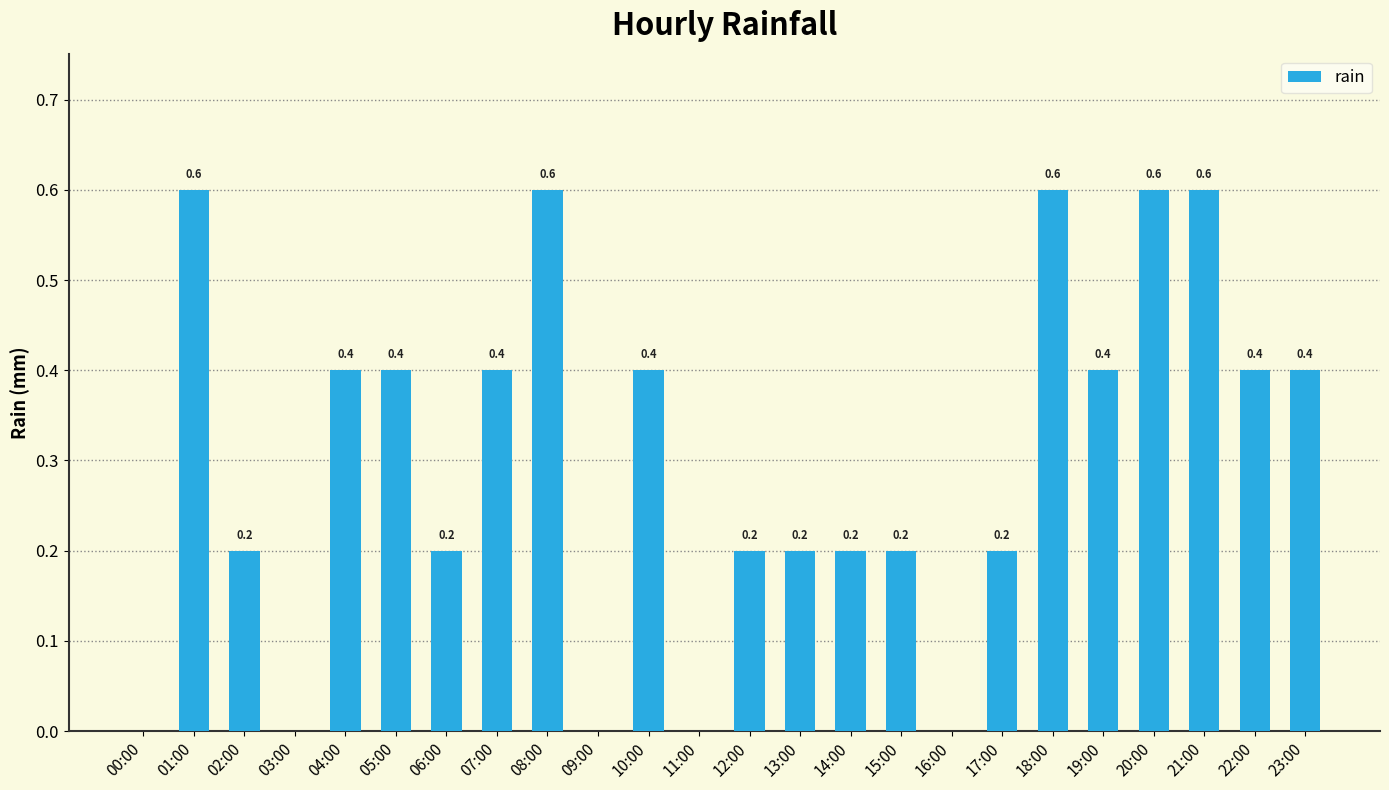

What is the greatest value displayed?

0.6